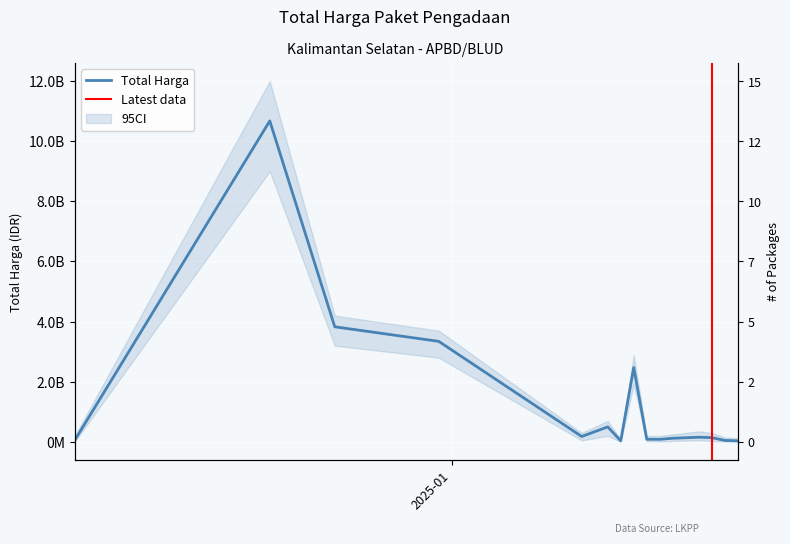

What is the sum of the values at 2025-01-17 and 2025-01-18?

207000530